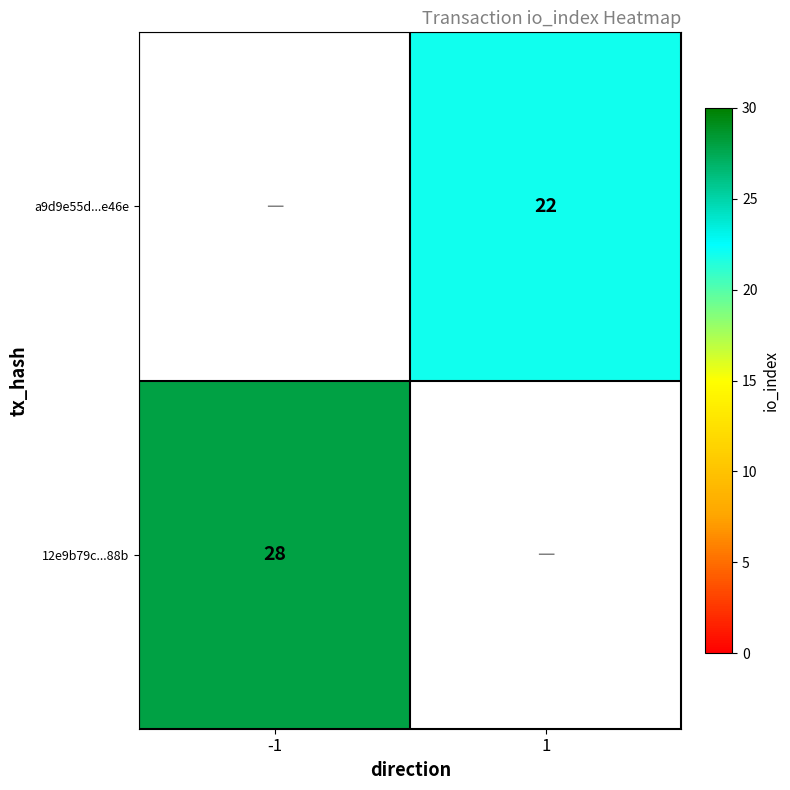

Which category has the lowest value across all series?

1